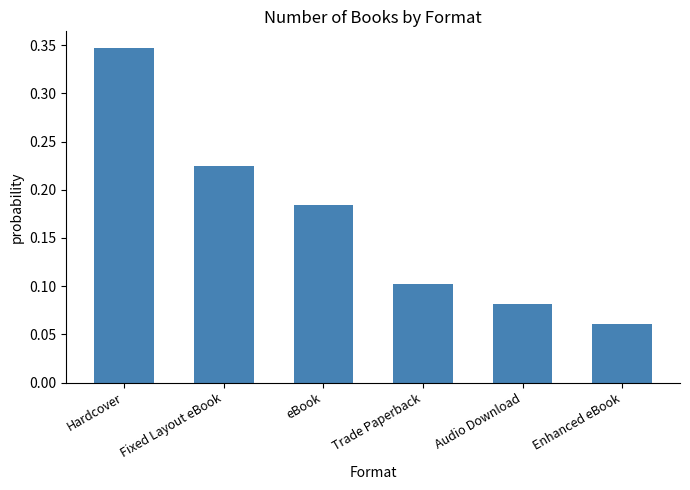

What is the sum of all values?

1.0